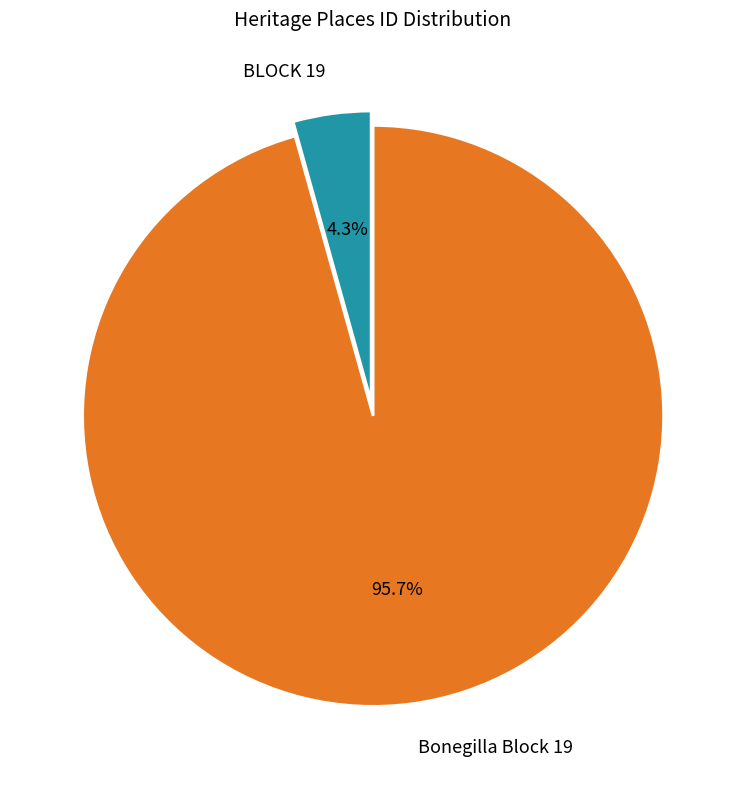

To the nearest percent, what percentage of the pie is Bonegilla Block 19?

96%